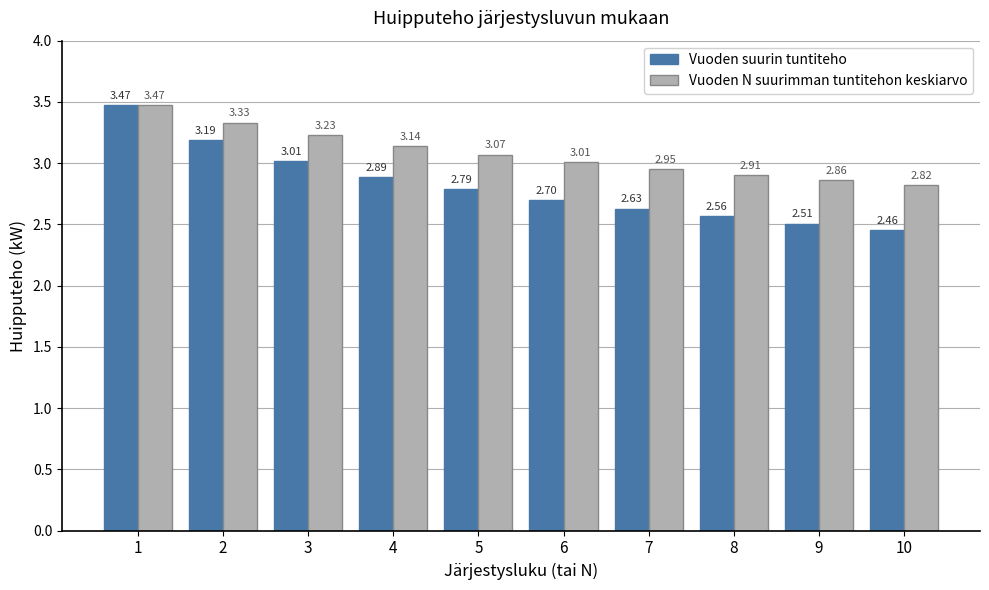

Which label corresponds to the largest value in the chart?

1